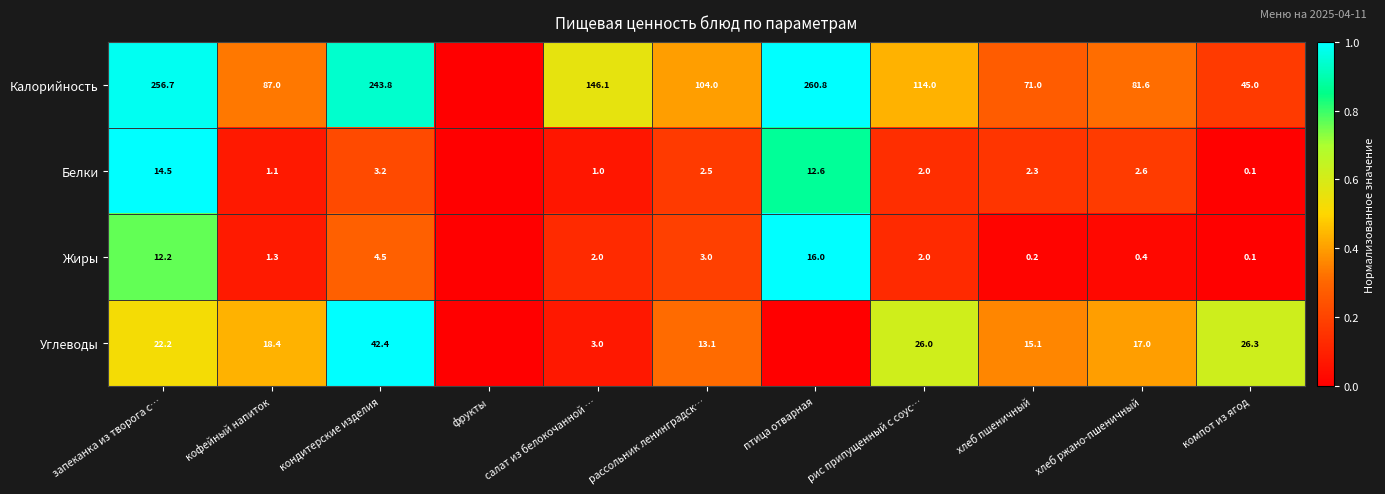

At рассольник ленинградск…, list the series in order from largest to smallest.

Калорийность, Углеводы, Жиры, Белки